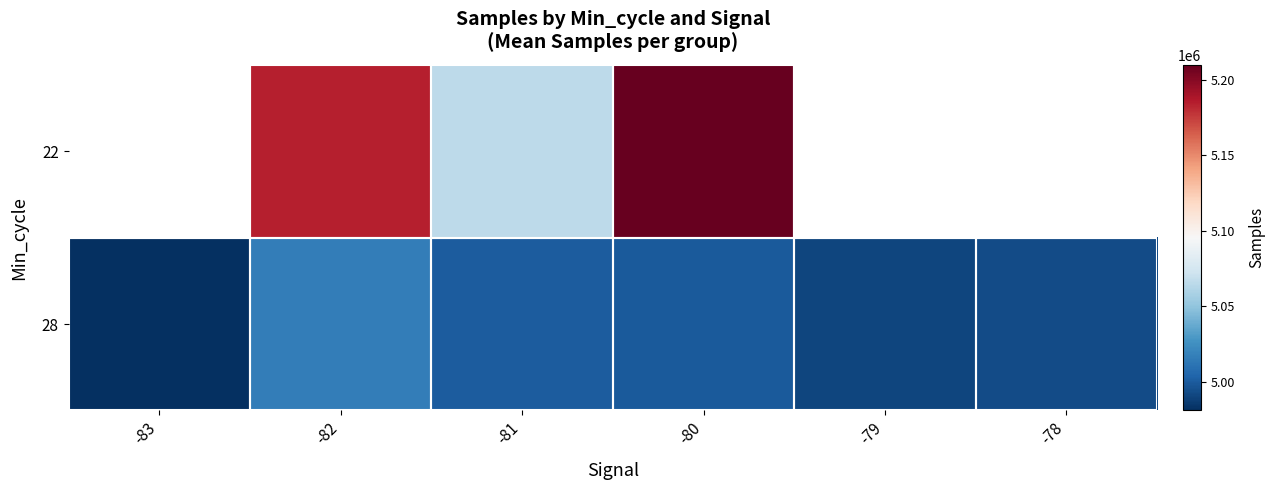

What is the minimum value shown in the chart?

4980853.5